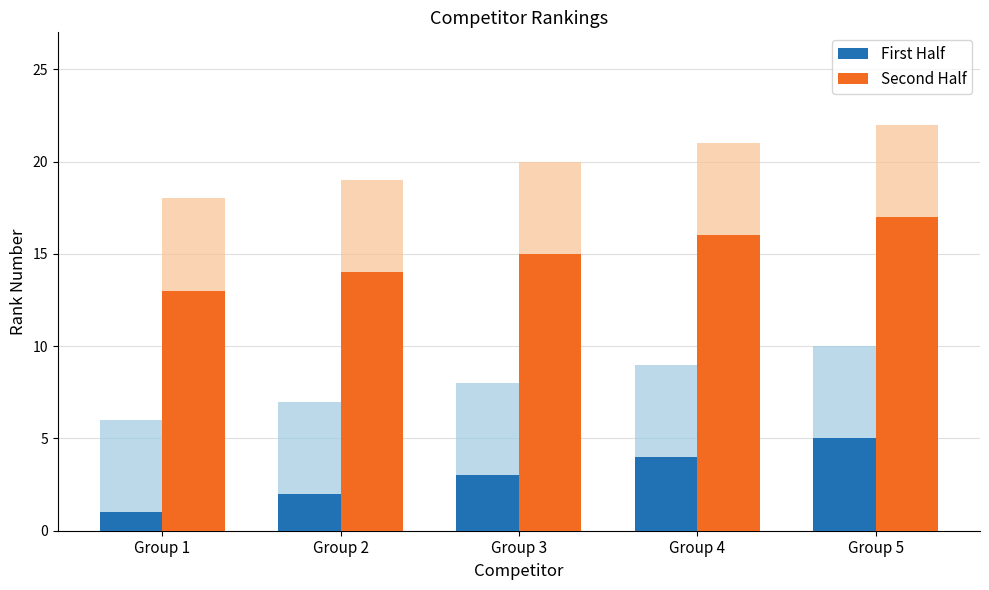

Which series has the widest spread of values?

First Half